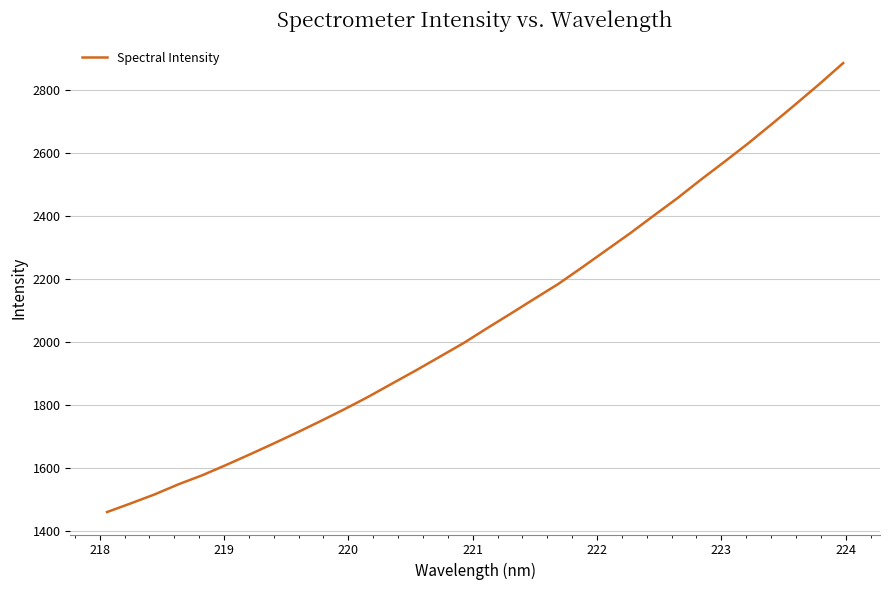

What is the greatest value displayed?

2887.2